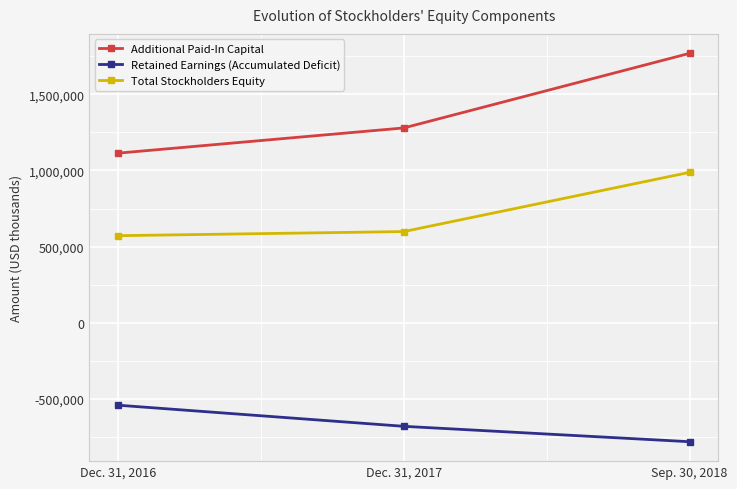

Is the value of Retained Earnings (Accumulated Deficit) at Dec. 31, 2016 greater than the value of Additional Paid-In Capital at Dec. 31, 2017?

No